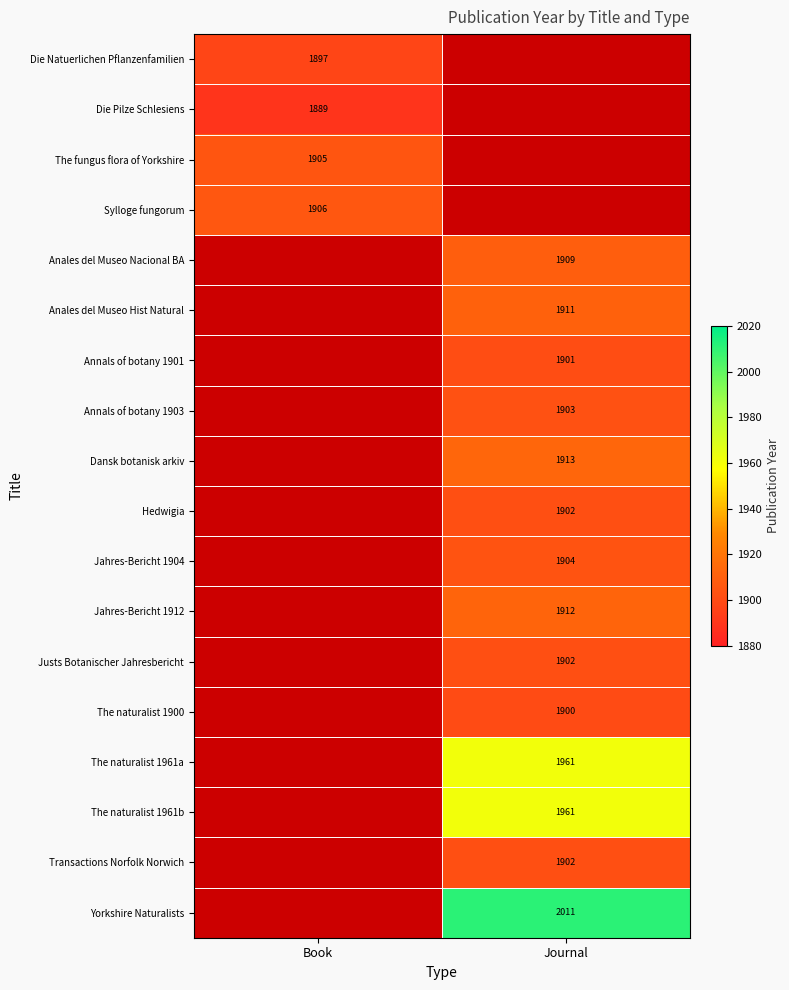

True or false: Annals of botany 1901 has a value of 1901 at Journal.

True